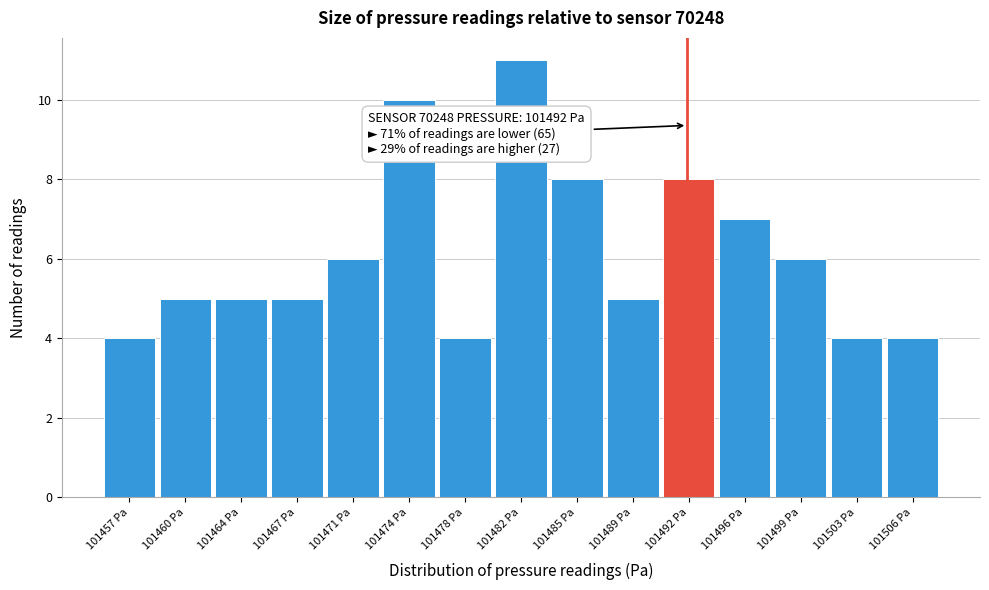

Over which range of the x-axis is the bar tallest?

101479.5 to 101483.5